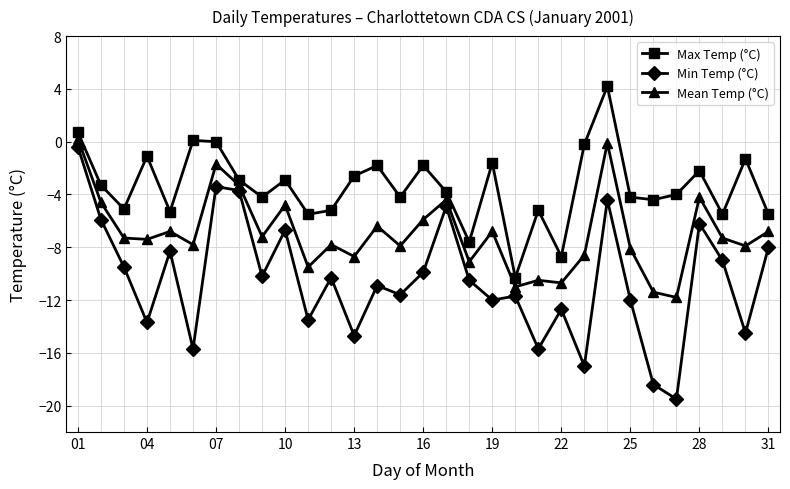

What is the difference between the maximum and minimum values in the Mean Temp (°C) series?

12.0